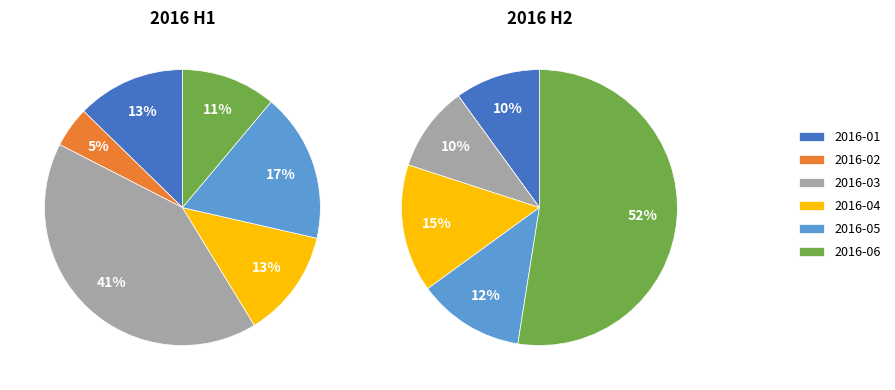

To the nearest percent, what portion does 3 represent?

13%